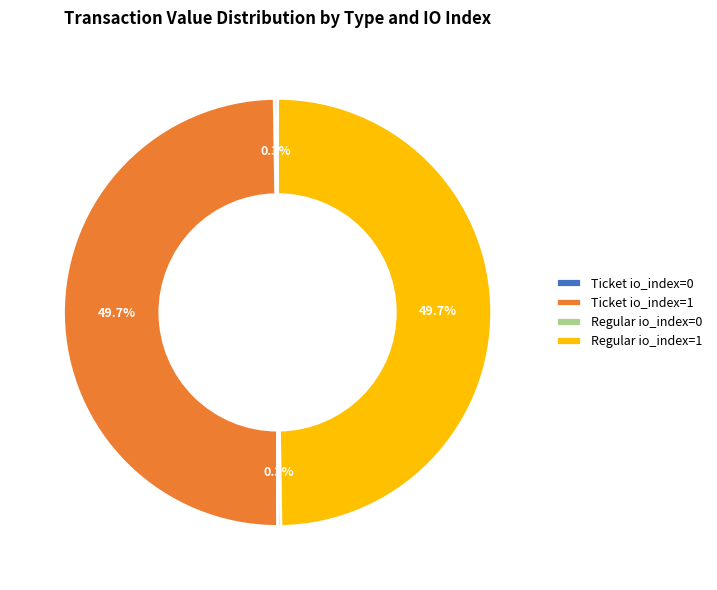

Approximately how many times larger is the value at Regular io_index=1 compared to Ticket io_index=1?

1.0